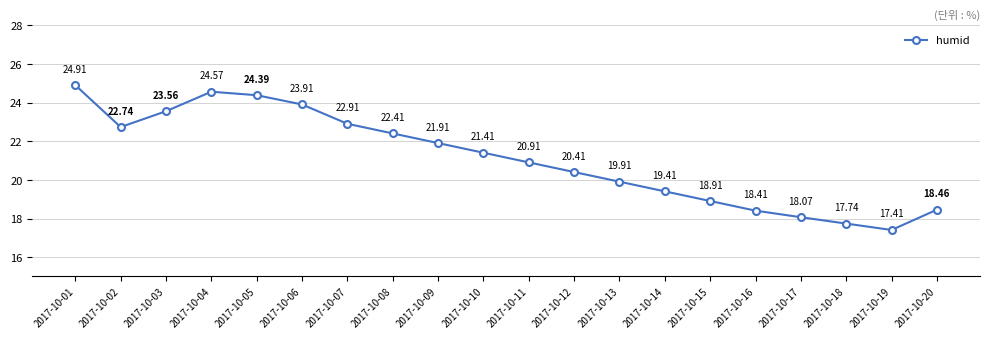

Does the chart have visible grid lines?

Yes